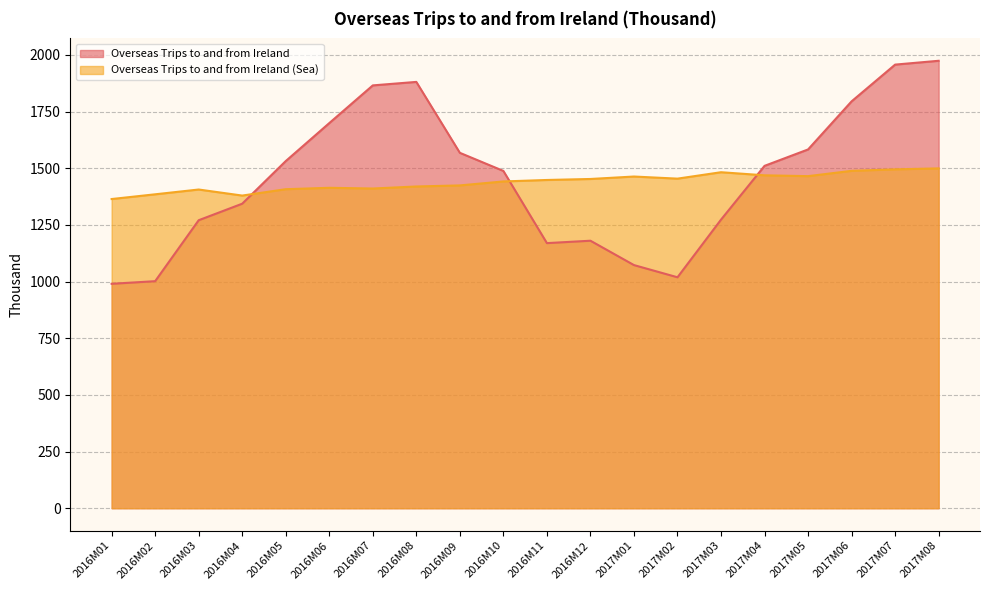

At how many categories does at least one series exceed 1861?

4